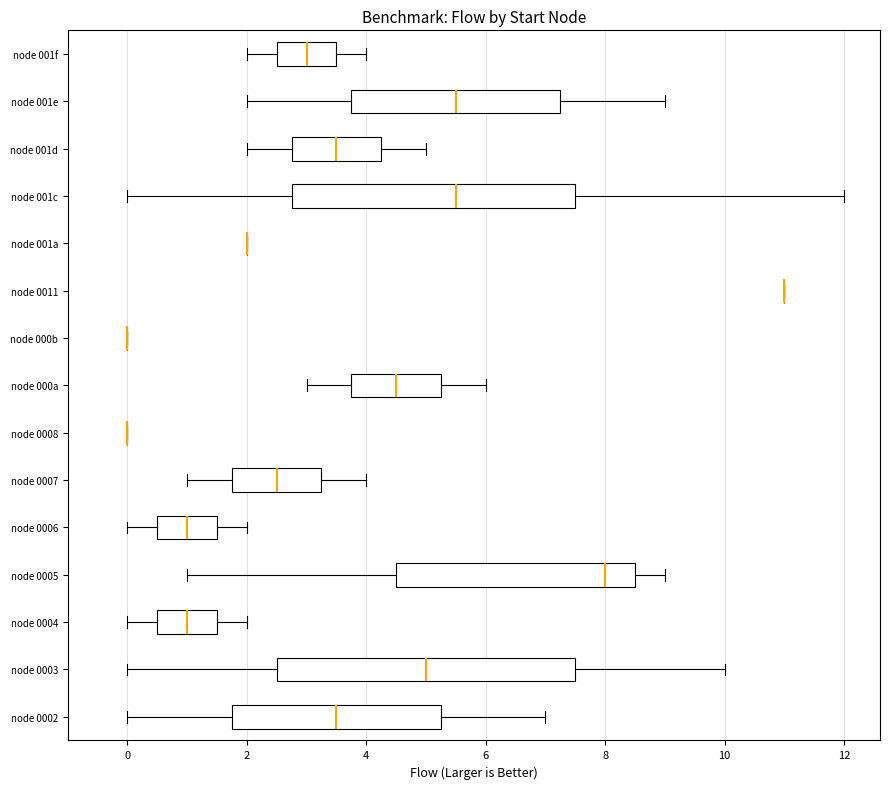

Reading bottom to top, transcribe this box plot: for each box, give where its median line is, the range the box spans, and where its two whiskers end, as read against the x-axis. The values are not printed on the chart, so give them approximately, as read against the axis.

node 0002: median 3.6, box 1.8 to 5.2, whiskers 0.0 to 7.0
node 0003: median 5.0, box 2.6 to 7.6, whiskers 0.0 to 10.0
node 0004: median 1.0, box 0.6 to 1.6, whiskers 0.0 to 2.0
node 0005: median 8.0, box 4.6 to 8.6, whiskers 1.0 to 9.0
node 0006: median 1.0, box 0.6 to 1.6, whiskers 0.0 to 2.0
node 0007: median 2.6, box 1.8 to 3.2, whiskers 1.0 to 4.0
node 0008: box collapsed to a line at 0.0, whiskers 0.0 to 0.0
node 000a: median 4.6, box 3.8 to 5.2, whiskers 3.0 to 6.0
node 000b: box collapsed to a line at 0.0, whiskers 0.0 to 0.0
node 0011: box collapsed to a line at 11.0, whiskers 11.0 to 11.0
node 001a: box collapsed to a line at 2.0, whiskers 2.0 to 2.0
node 001c: median 5.6, box 2.8 to 7.6, whiskers 0.0 to 12.0
node 001d: median 3.6, box 2.8 to 4.2, whiskers 2.0 to 5.0
node 001e: median 5.6, box 3.8 to 7.2, whiskers 2.0 to 9.0
node 001f: median 3.0, box 2.6 to 3.6, whiskers 2.0 to 4.0